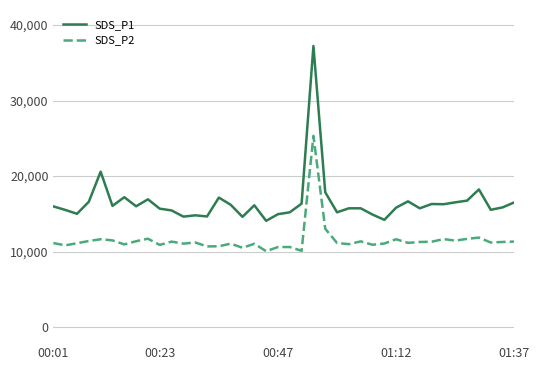

What are all the series names shown in the legend?

SDS_P1, SDS_P2